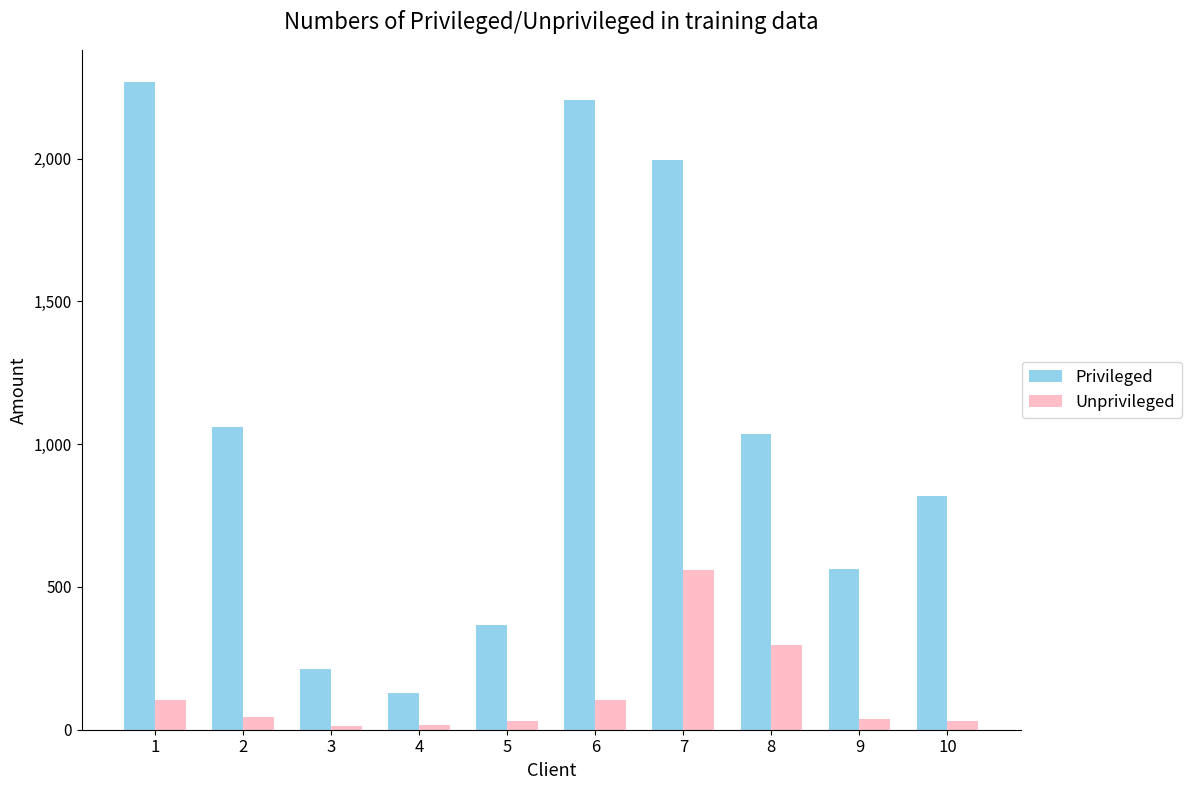

Are the bars horizontal?

No